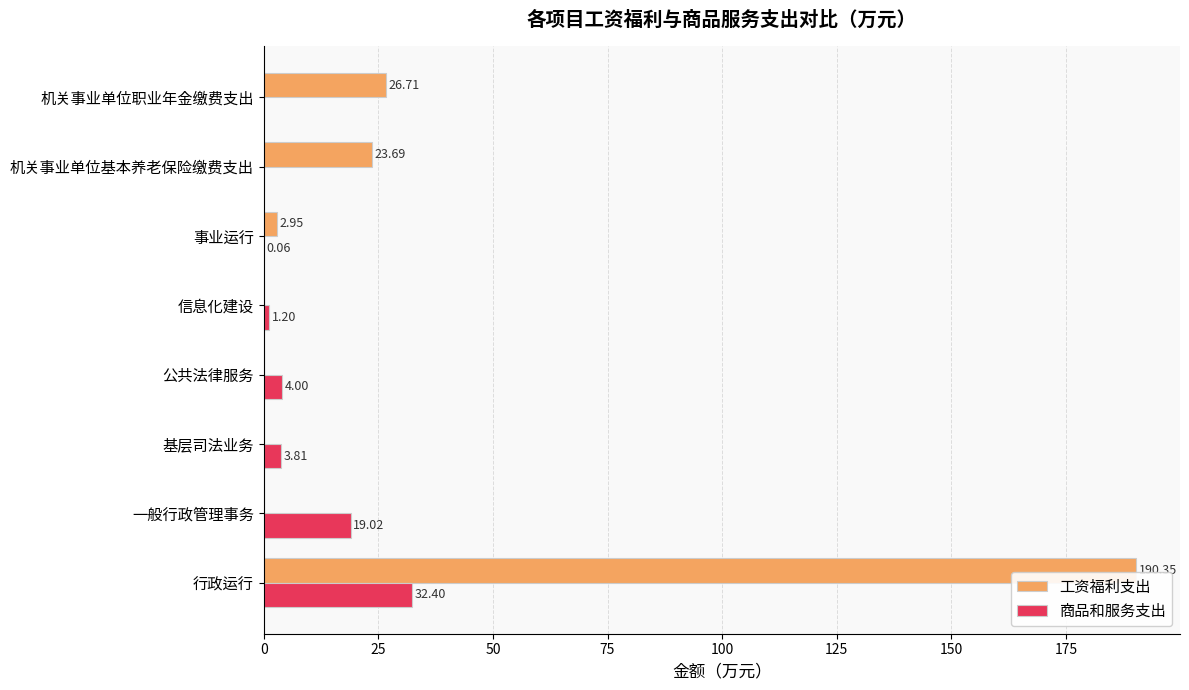

Between 一般行政管理事务 and 信息化建设, which series saw the biggest shift?

商品和服务支出